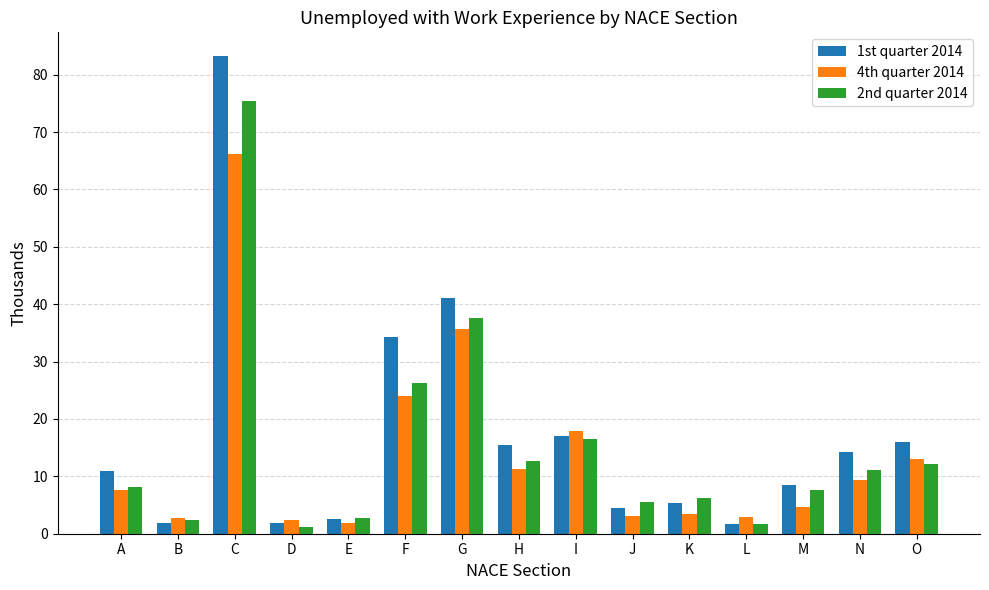

How many series are shown in this chart?

3